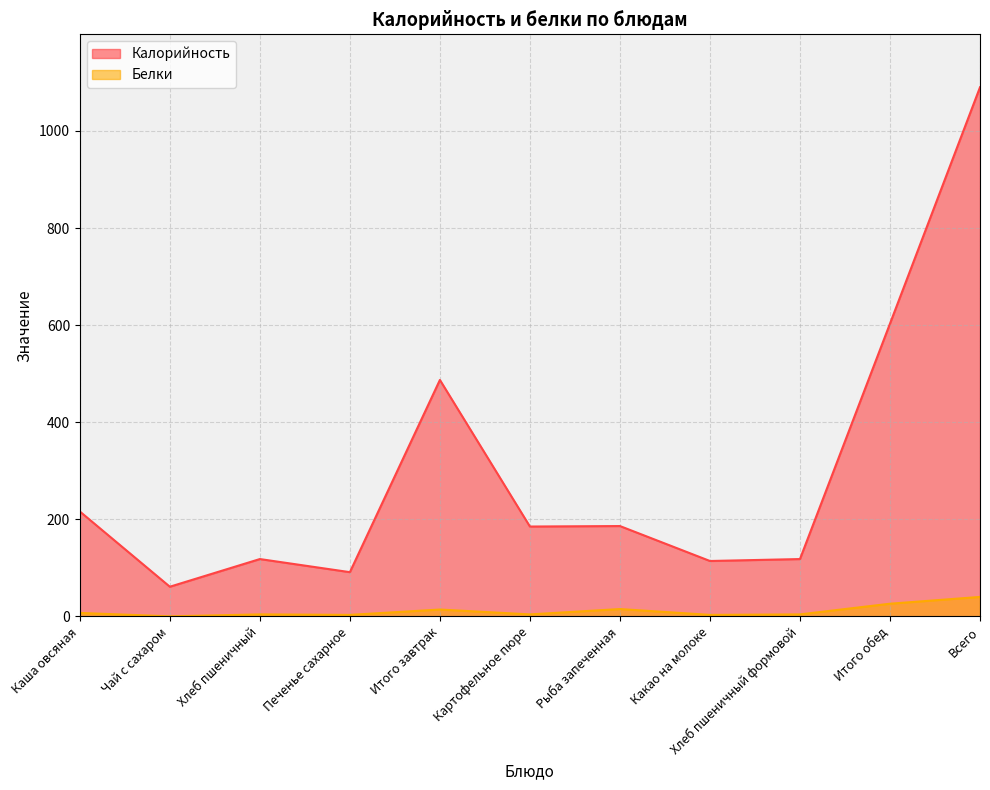

Reading right to left, what are all the values shown in this chart?

Калорийность: Всего=1090	Итого обед=603	Хлеб пшеничный формовой=118	Какао на молоке=114	Рыба запеченная=186	Картофельное пюре=185	Итого завтрак=487	Печенье сахарное=91	Хлеб пшеничный=118	Чай с сахаром=61	Каша овсяная=216
Белки: Всего=40	Итого обед=26	Хлеб пшеничный формовой=4	Какао на молоке=3	Рыба запеченная=15	Картофельное пюре=4	Итого завтрак=14	Печенье сахарное=3	Хлеб пшеничный=4	Чай с сахаром=0	Каша овсяная=7